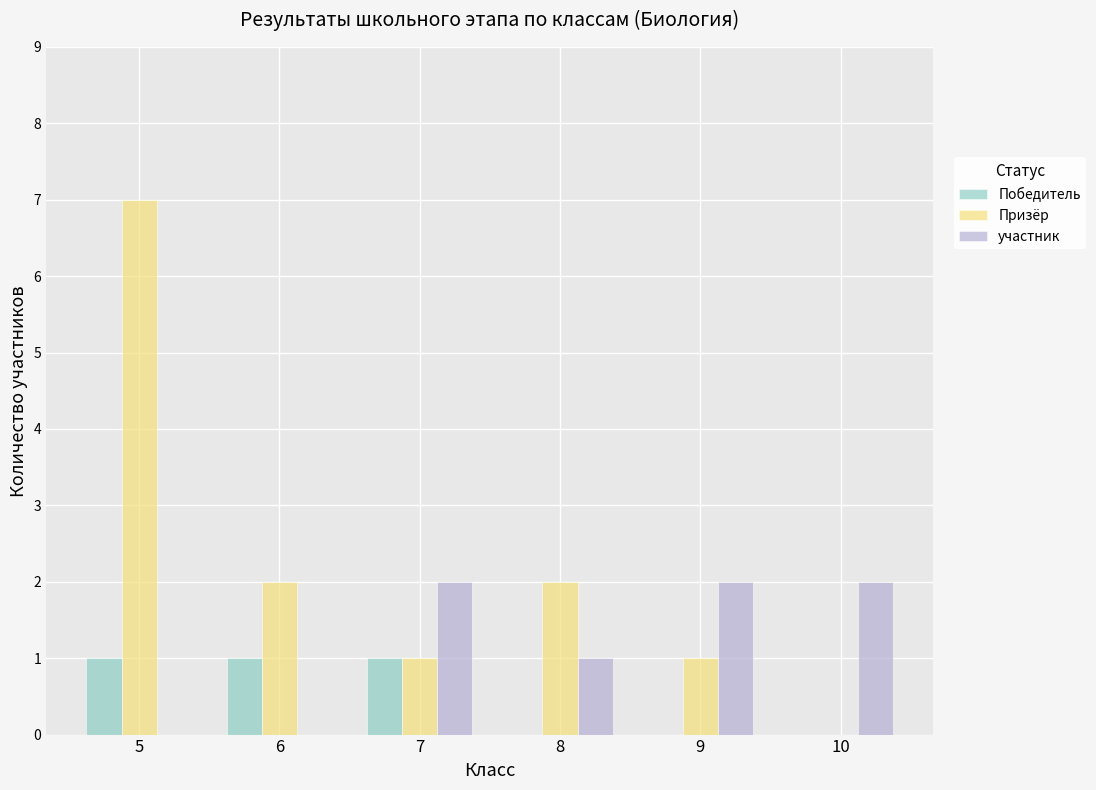

Which series changed the most between 5 and 6?

Призёр